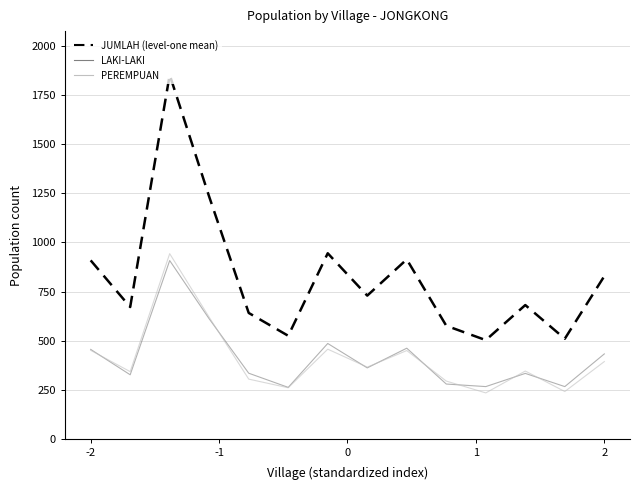

What is the minimum value shown in the chart?

236